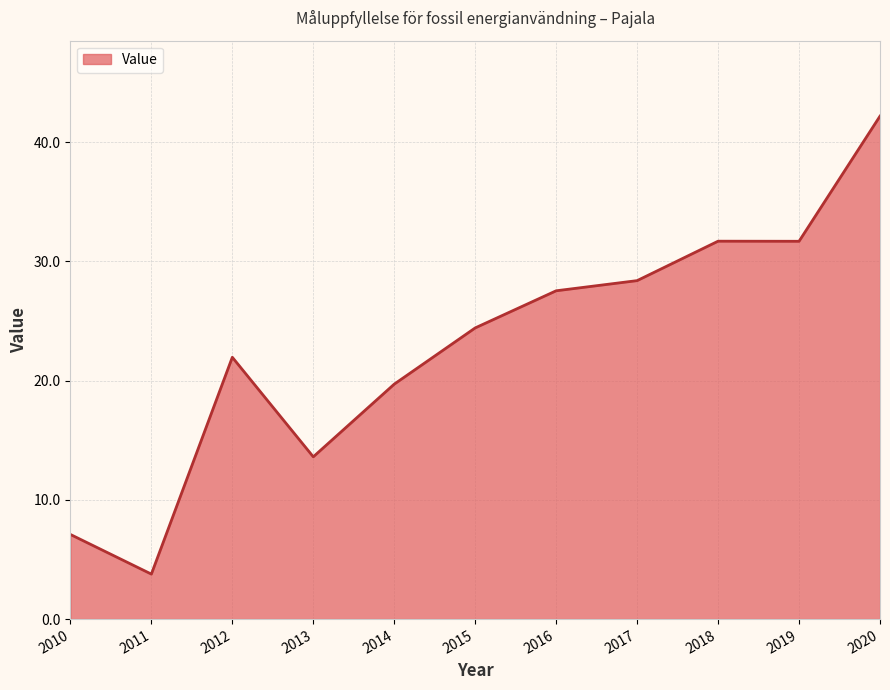

What is the sum of the values at 2011 and 2017?

32.2